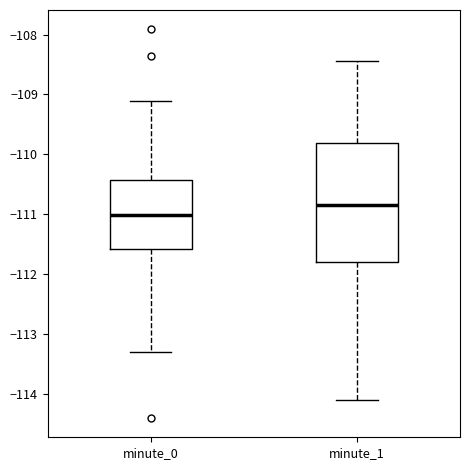

Reading left to right, transcribe this box plot: for each box, give where its median line is, the range the box spans, and where its two whiskers end, as read against the y-axis. The values are not printed on the chart, so give them approximately, as read against the axis.

minute_0: median -111.0, box -111.6 to -110.4, whiskers -113.3 to -109.1
minute_1: median -110.8, box -111.8 to -109.8, whiskers -114.1 to -108.4